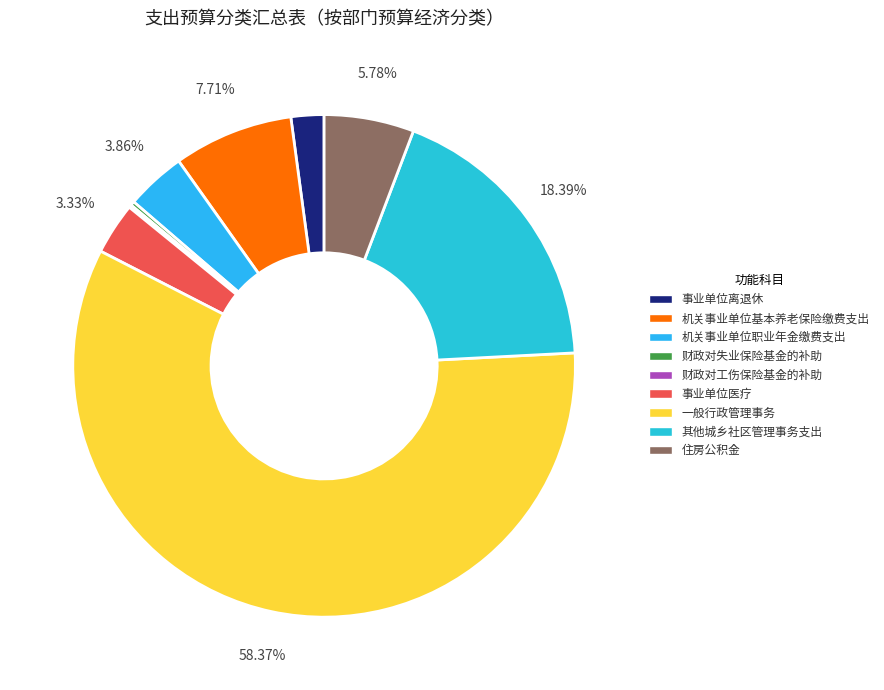

Which category has the smallest portion of the pie?

财政对工伤保险基金的补助